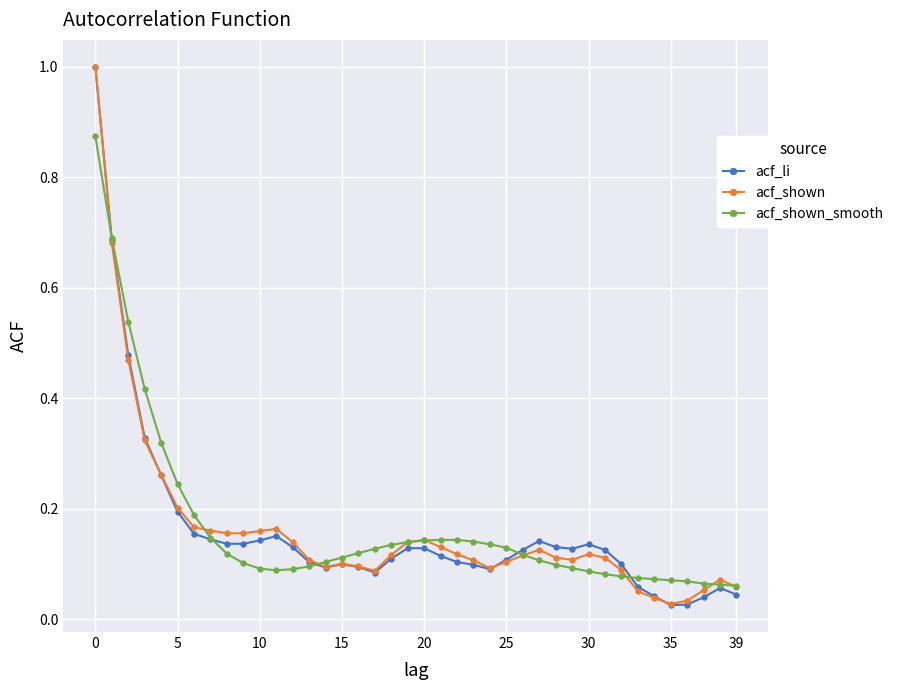

What is the greatest value displayed?

1.0